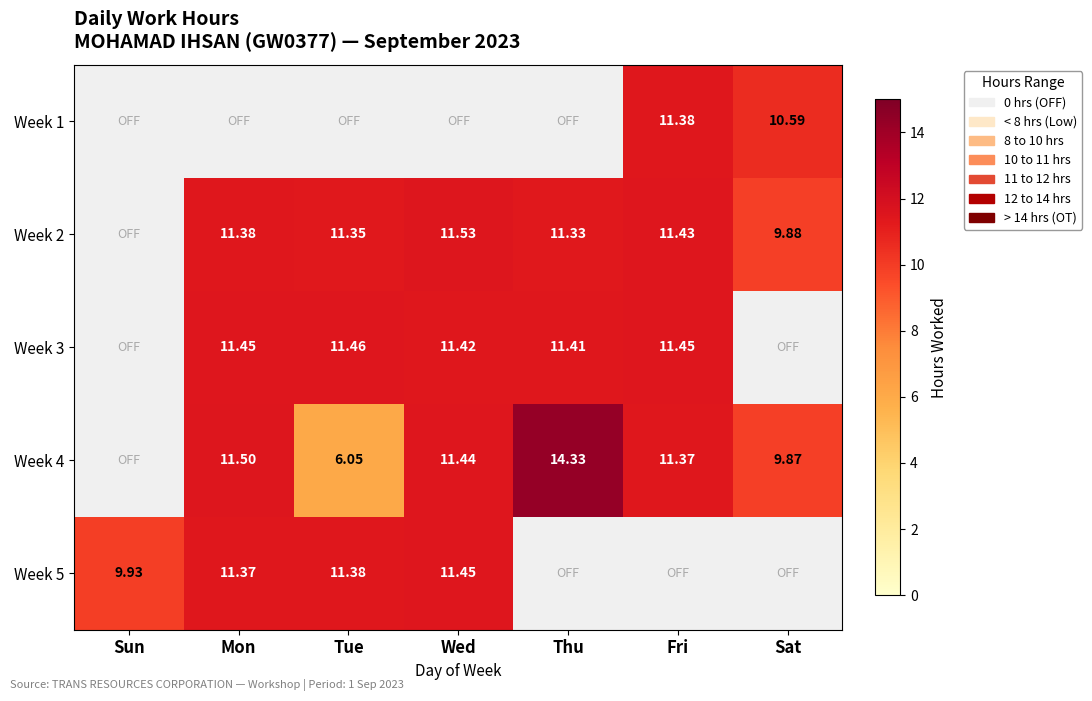

How many values in the Week 3 series exceed 11?

5